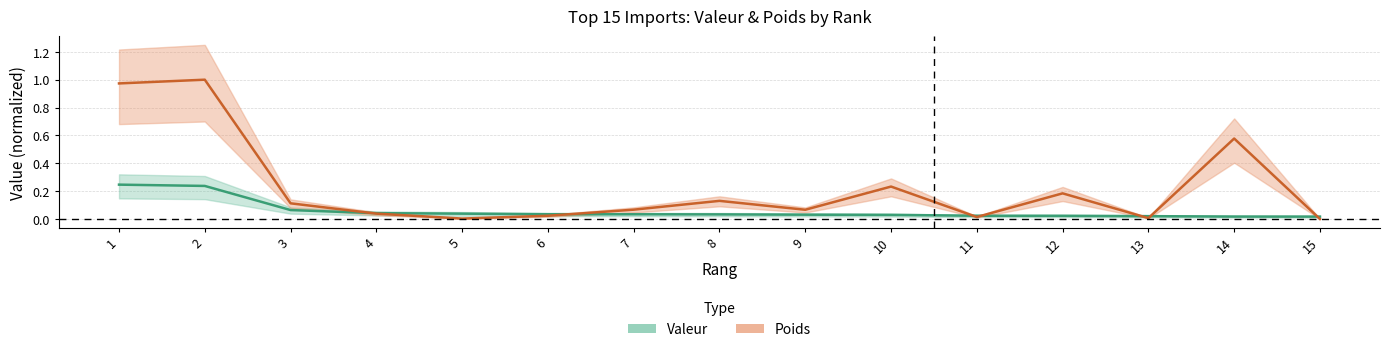

True or false: Valeur and Poids intersect in this chart.

True